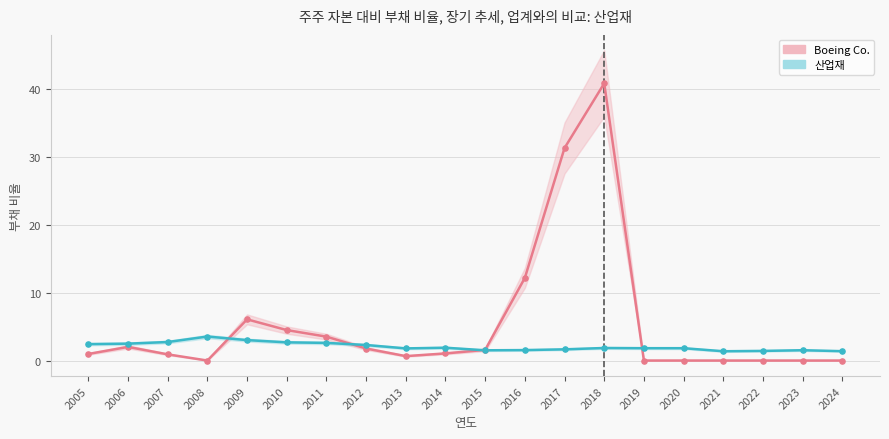

Is the value of 산업재 at 2017 greater than the value of Boeing Co. at 2022?

Yes